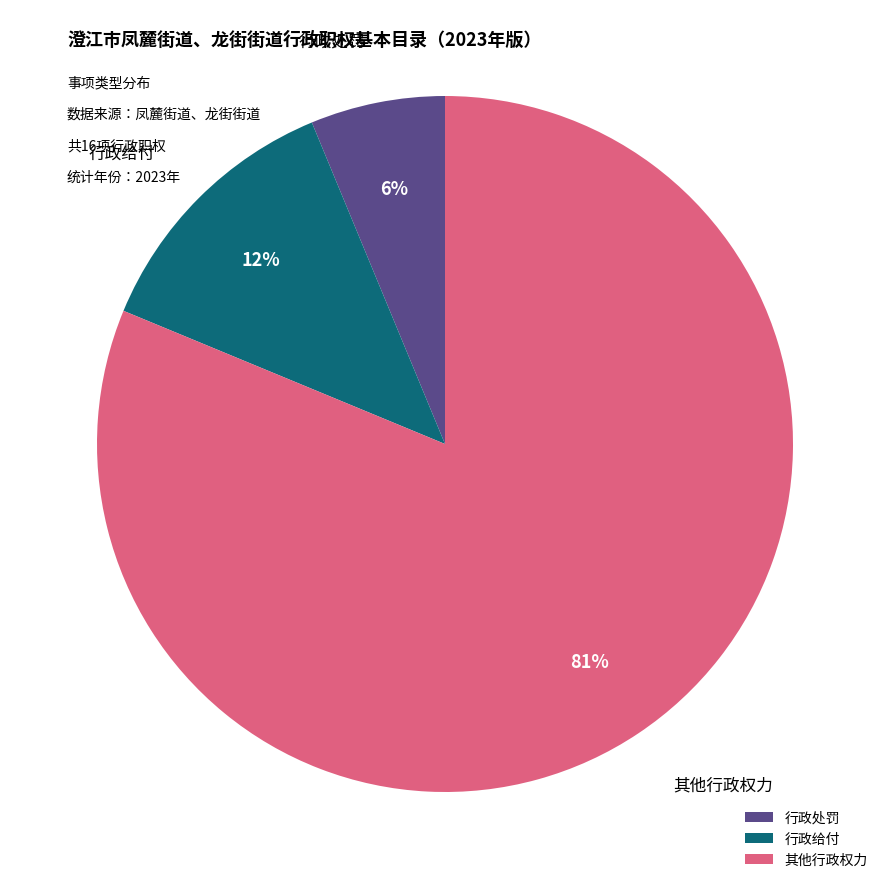

Does any single category account for the majority?

Yes